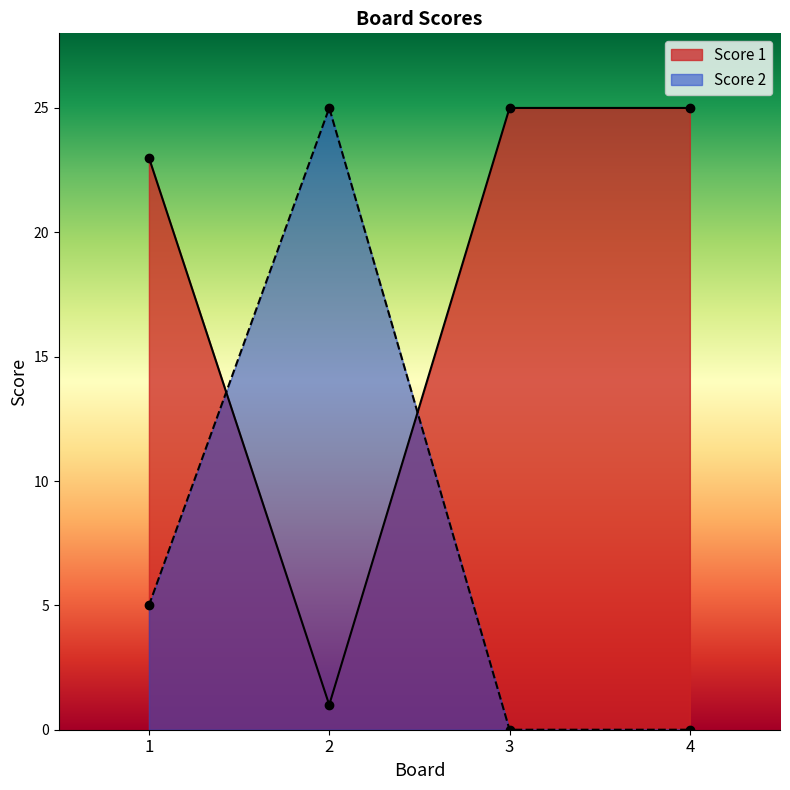

What is the spread (max minus min) of values at 1?

18